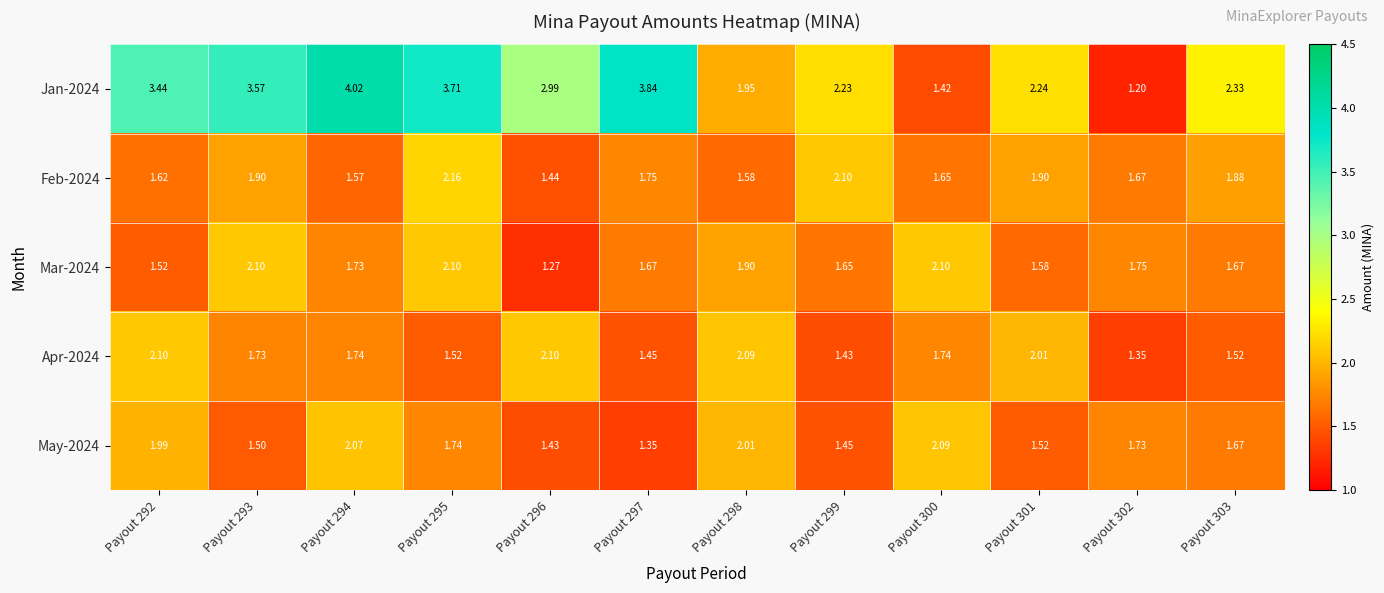

Is the value of Apr-2024 at Payout 292 greater than the value of Mar-2024 at Payout 292?

Yes